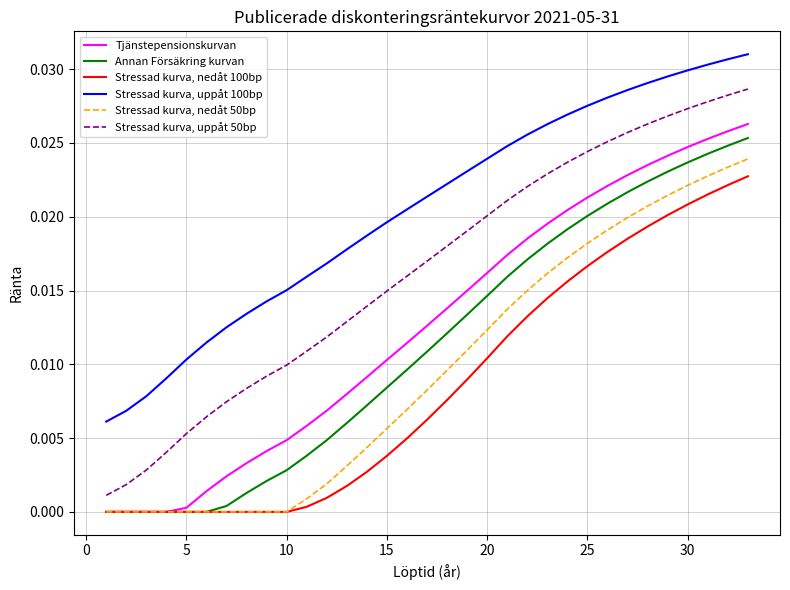

Which series has the largest total across all categories?

Stressad kurva, uppåt 100bp